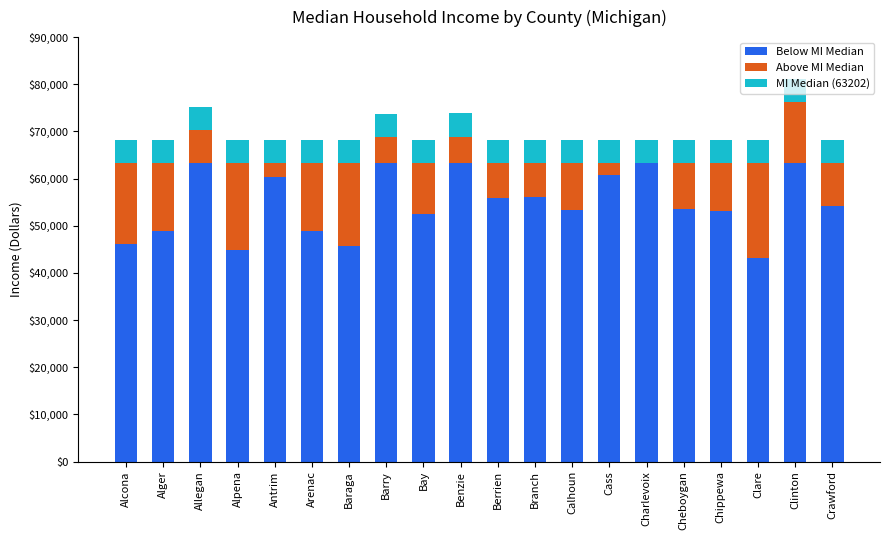

At which category is the sum across all series the highest?

Clinton